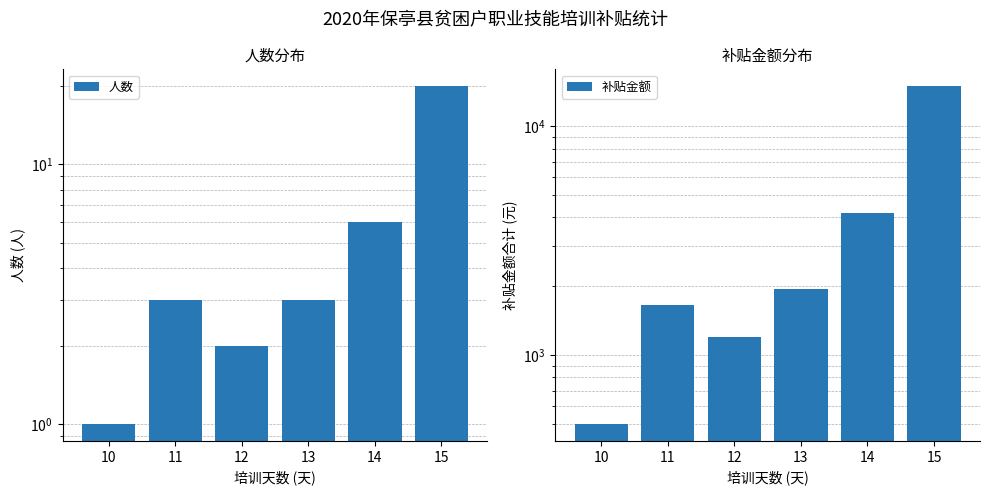

Read the 人数 value at 15, to the nearest 5.

20